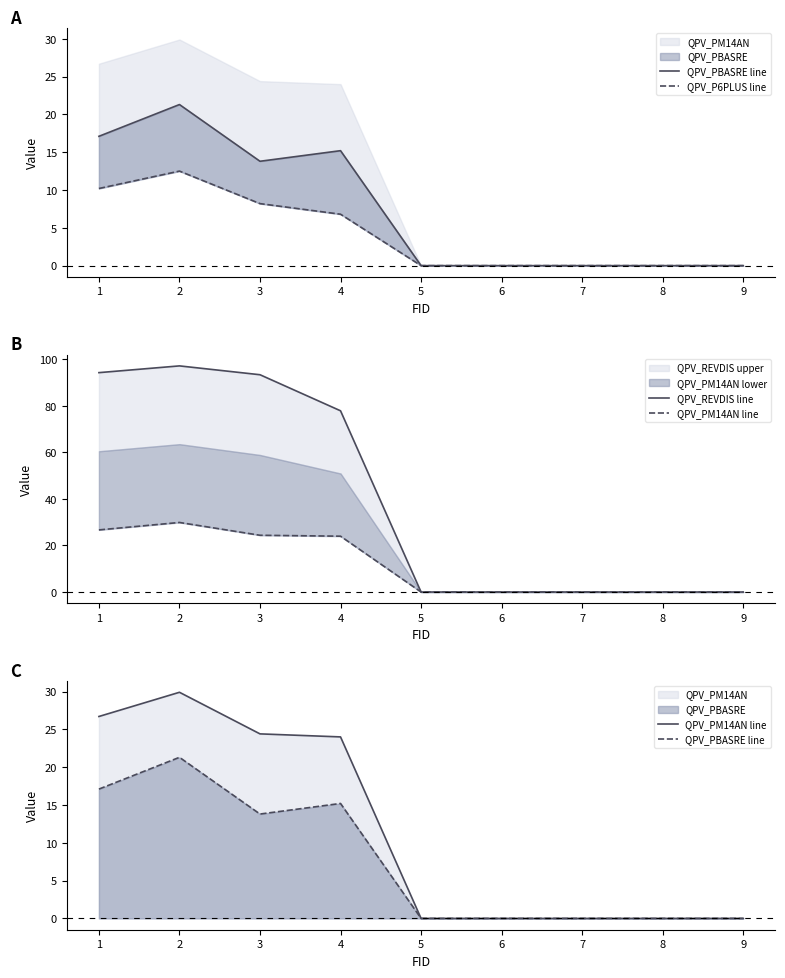

How many values in the QPV_REVDIS line series exceed 0?

4